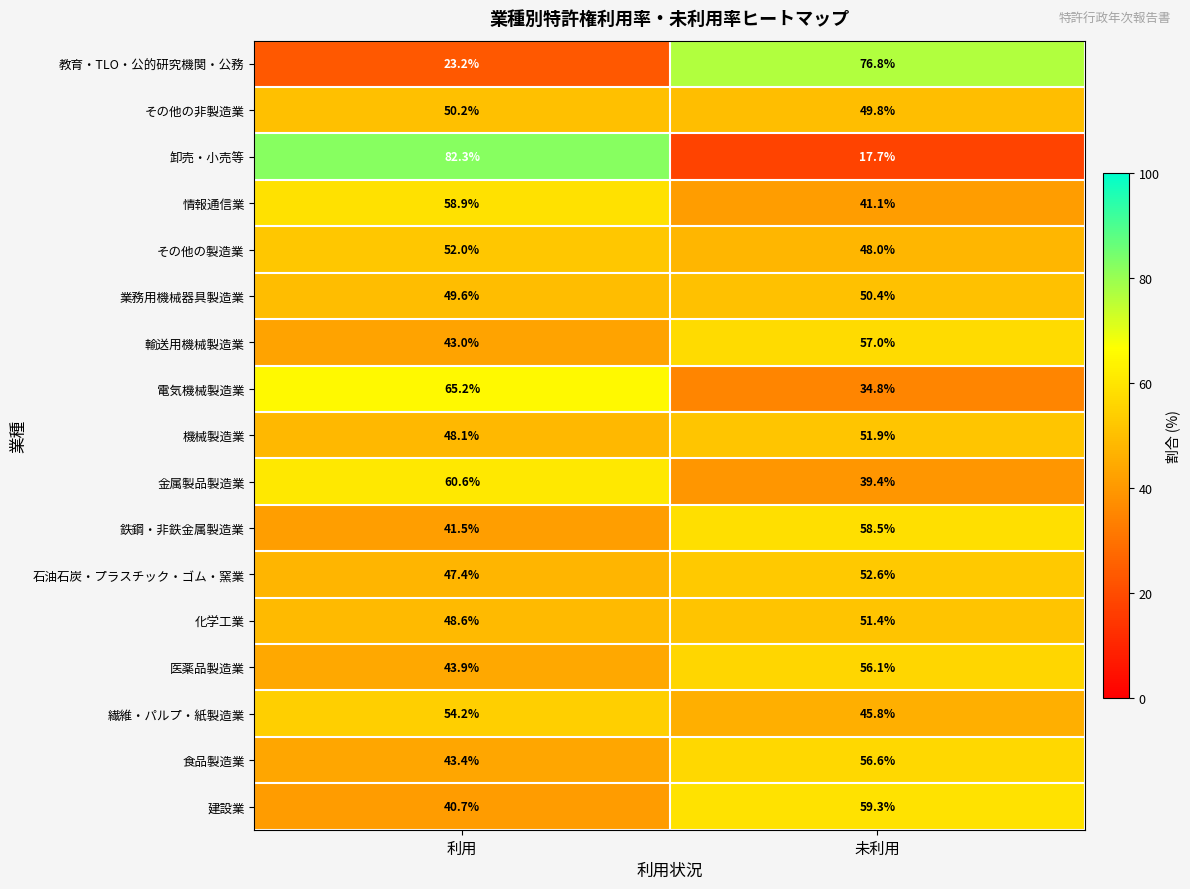

What is the sum of the 輸送用機械製造業 values at 未利用 and 利用?

100.0